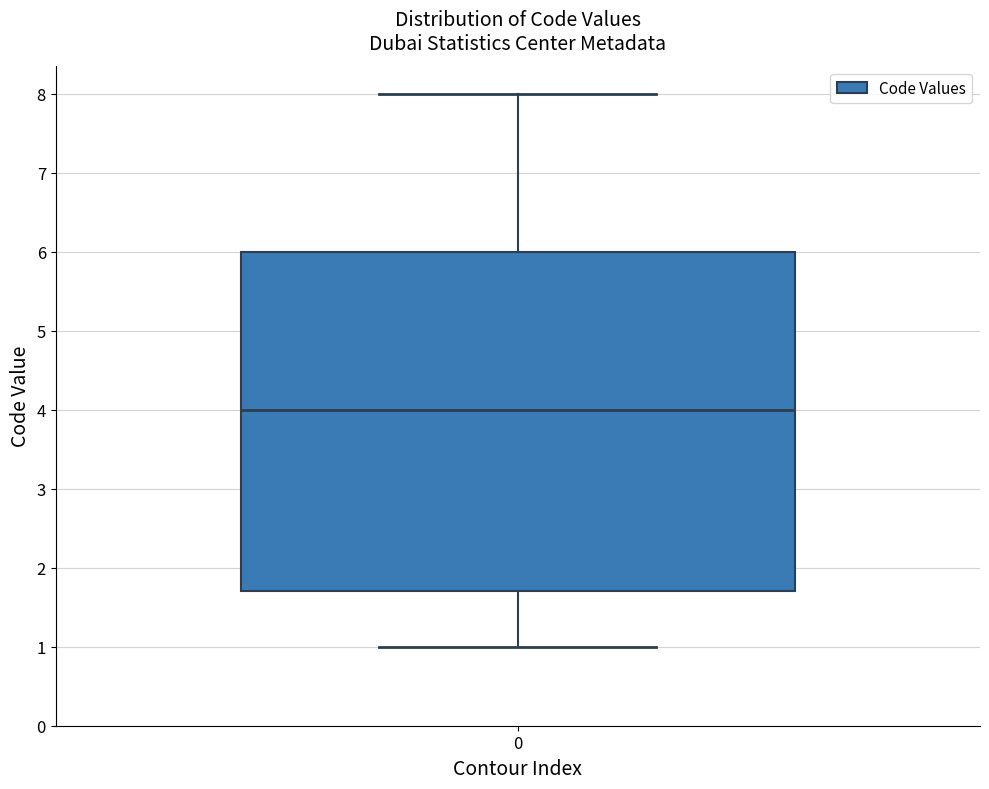

Transcribe this box plot: give where the median line is, the range the box spans, and where the two whiskers end, as read against the y-axis. The values are not printed on the chart, so give them approximately, as read against the axis.

median 4.0, box 1.7 to 6.0, whiskers 1.0 to 8.0